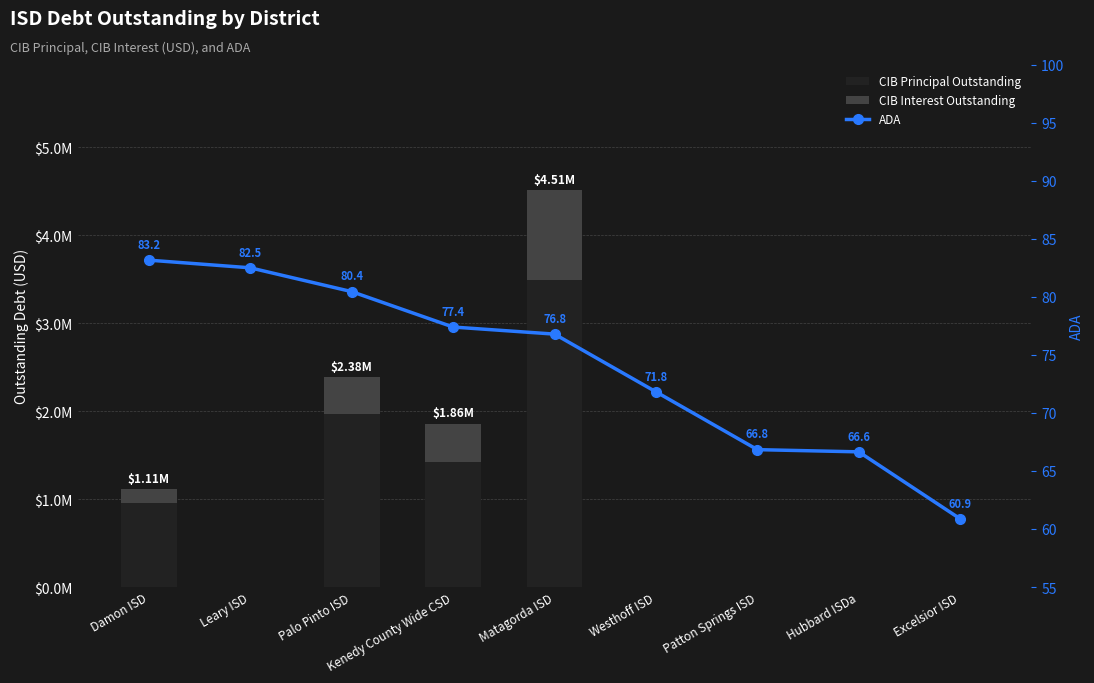

Reading left to right, list all the values displayed in this chart.

CIB Principal Outstanding: Damon ISD=960000.0	Leary ISD=0.0	Palo Pinto ISD=1965000.0	Kenedy County Wide CSD=1420000.0	Matagorda ISD=3490000.0	Westhoff ISD=0.0	Patton Springs ISD=0.0	Hubbard ISDa=0.0	Excelsior ISD=0.0
CIB Interest Outstanding: Damon ISD=149625.0	Leary ISD=0.0	Palo Pinto ISD=418700.0	Kenedy County Wide CSD=436108.3	Matagorda ISD=1020143.8	Westhoff ISD=0.0	Patton Springs ISD=0.0	Hubbard ISDa=0.0	Excelsior ISD=0.0
ADA: Damon ISD=83.2	Leary ISD=82.5	Palo Pinto ISD=80.4	Kenedy County Wide CSD=77.4	Matagorda ISD=76.8	Westhoff ISD=71.8	Patton Springs ISD=66.8	Hubbard ISDa=66.6	Excelsior ISD=60.9